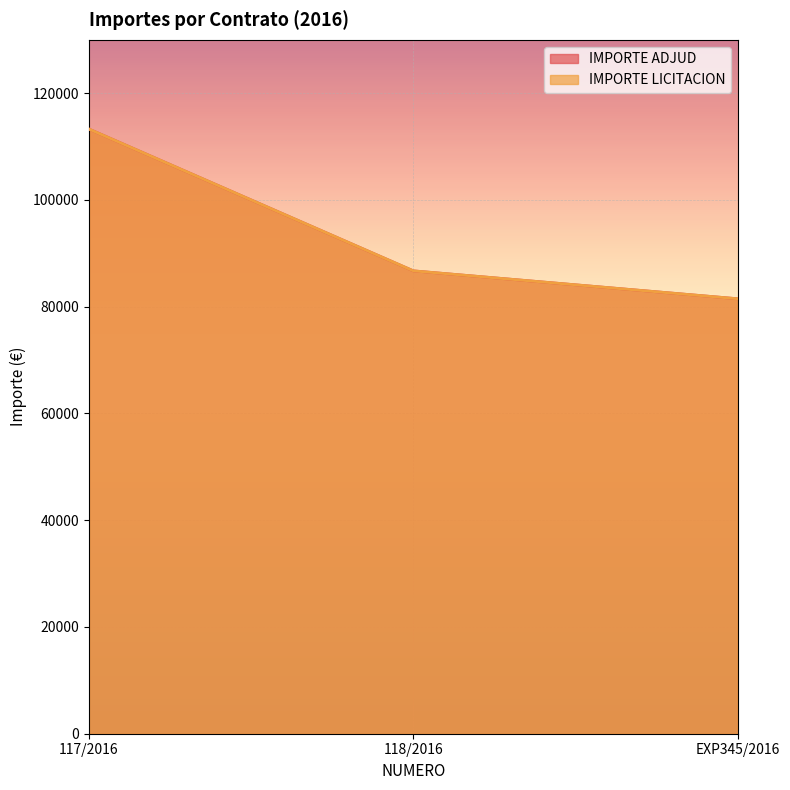

What is the sum of the IMPORTE LICITACION values at EXP345/2016 and 118/2016?

168202